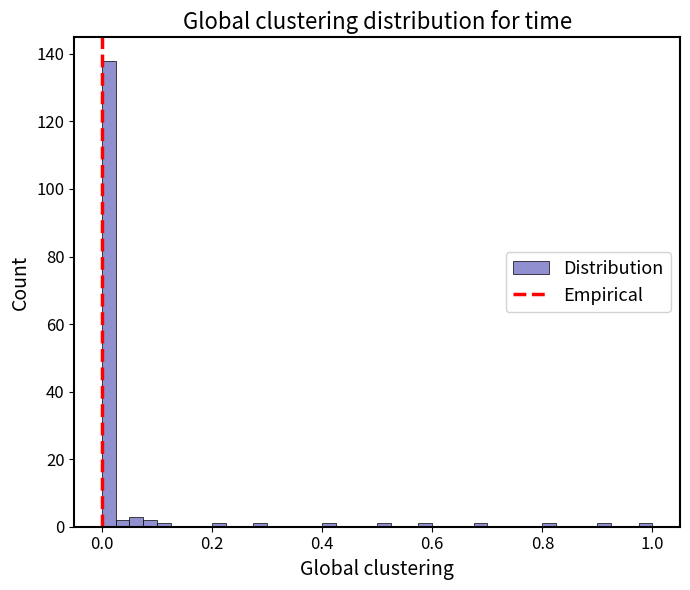

Around what value on the x-axis is the tallest bar? Give the approximate position of its centre, as read against the axis.

0.02